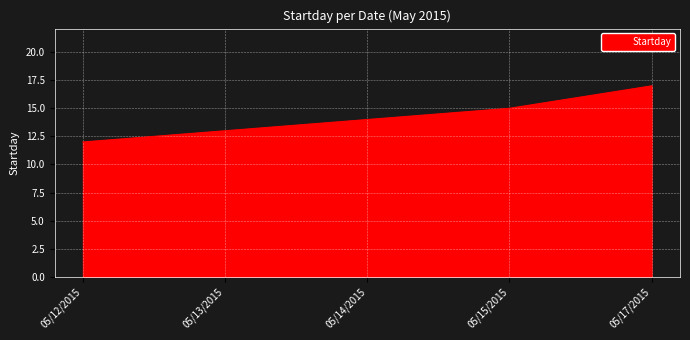

Rank the categories by value from lowest to highest.

05/12/2015, 05/13/2015, 05/14/2015, 05/15/2015, 05/17/2015